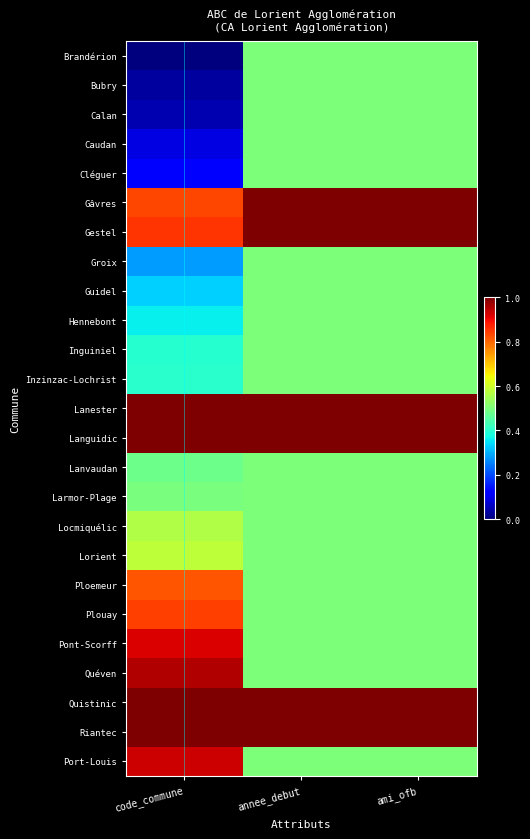

At how many categories does at least one series exceed 0?

3